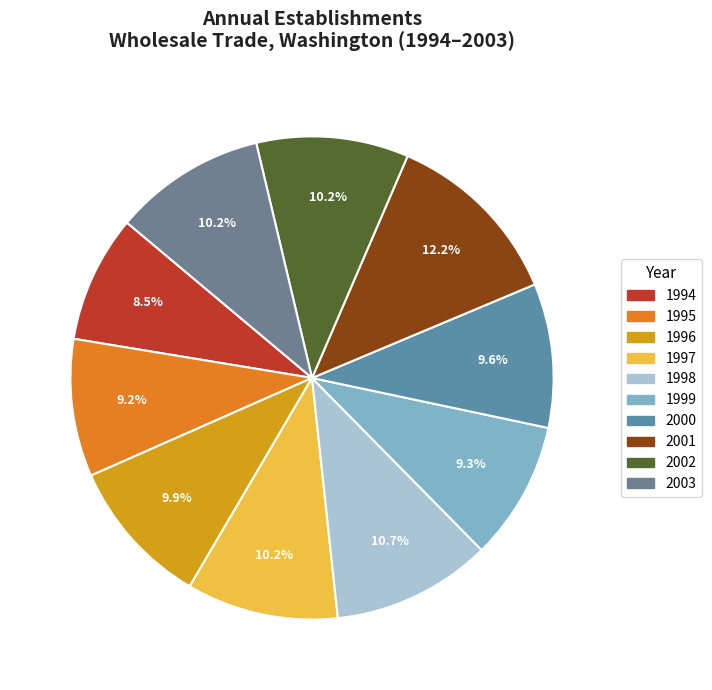

Does 1999 account for over 50% of the chart?

No